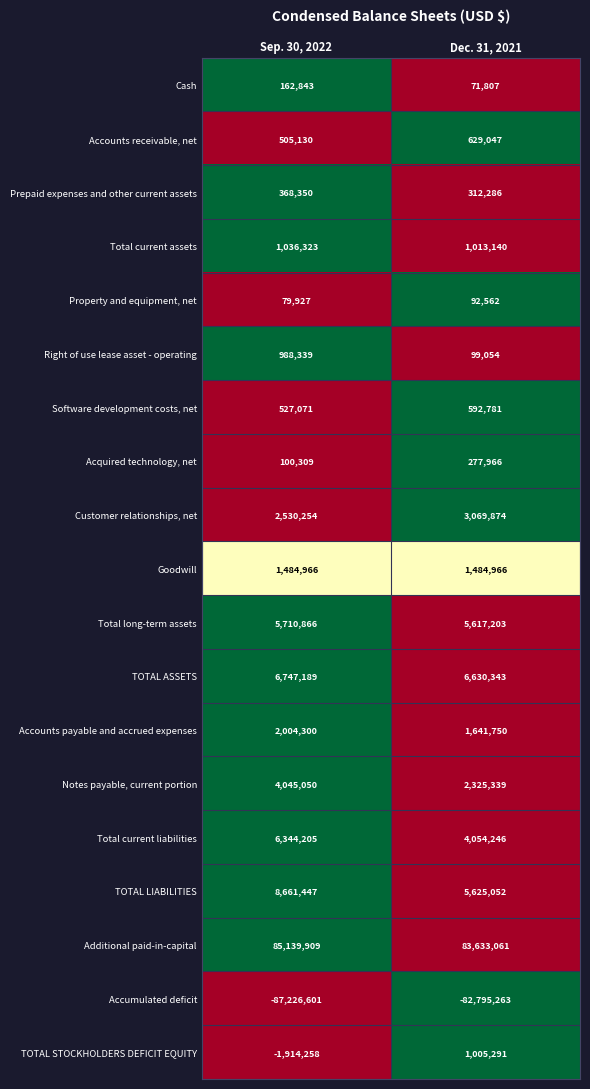

What is the difference between the highest and lowest values at Dec. 31, 2021?

166428324